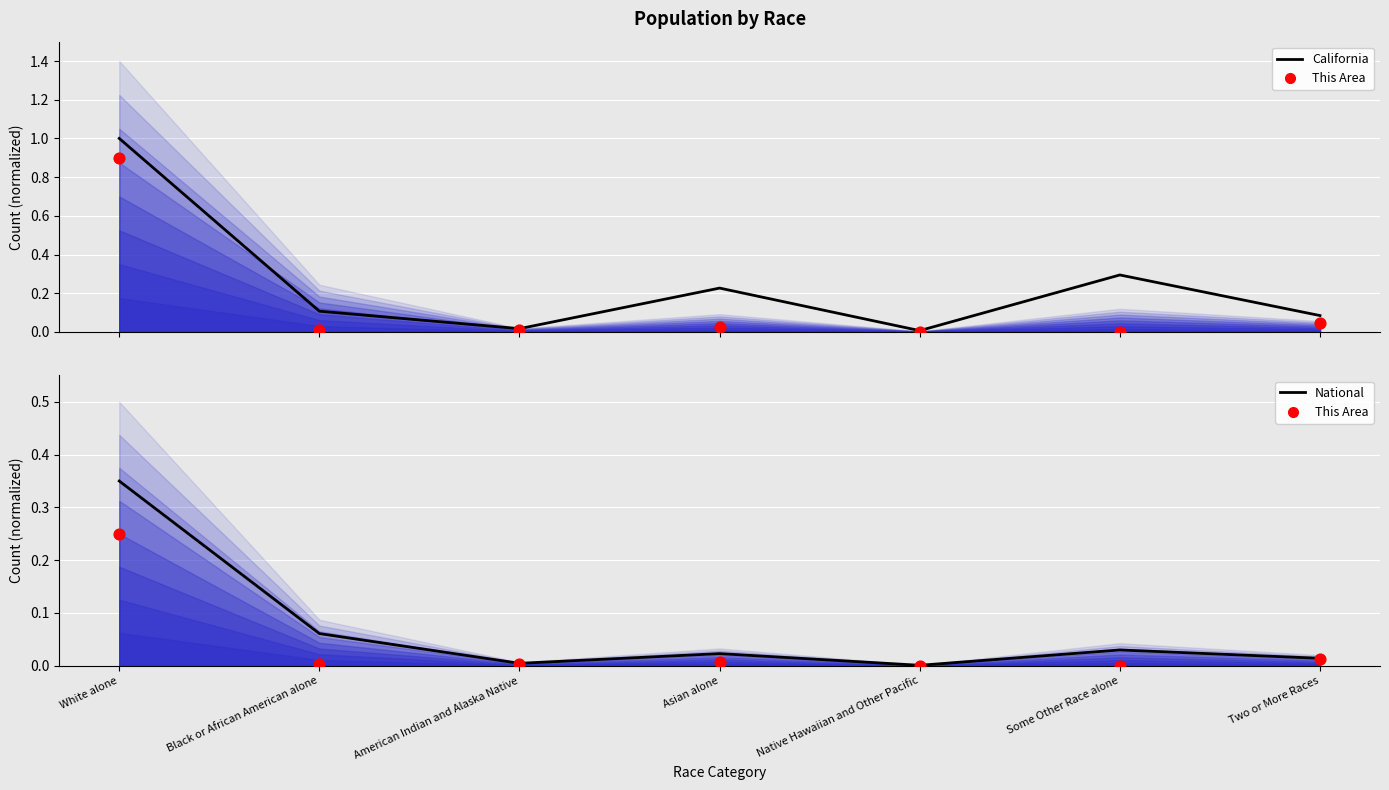

Which series has the largest total across all categories?

California (normalized)